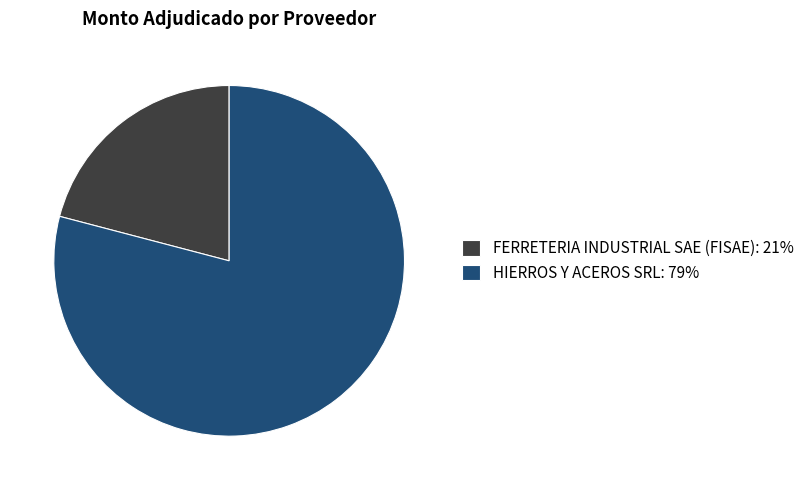

Is it true that FERRETERIA INDUSTRIAL SAE (FISAE): 21% is 21% of the pie?

True